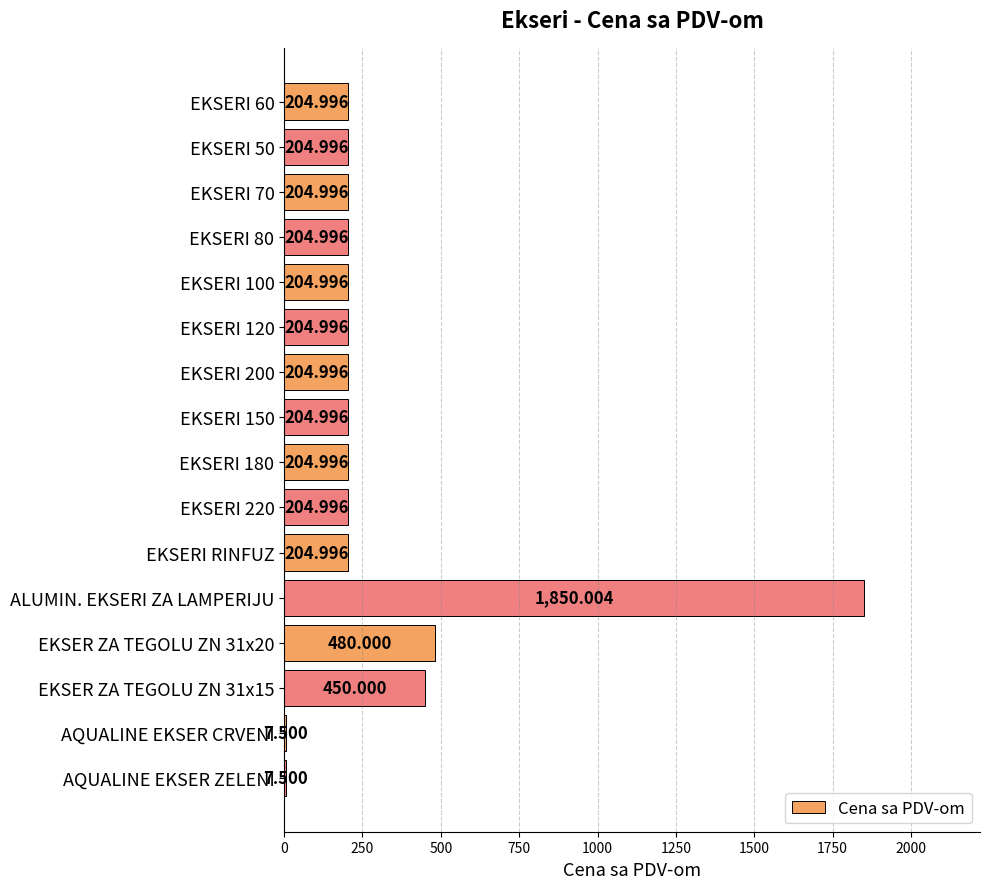

How many data points are above 204?

14